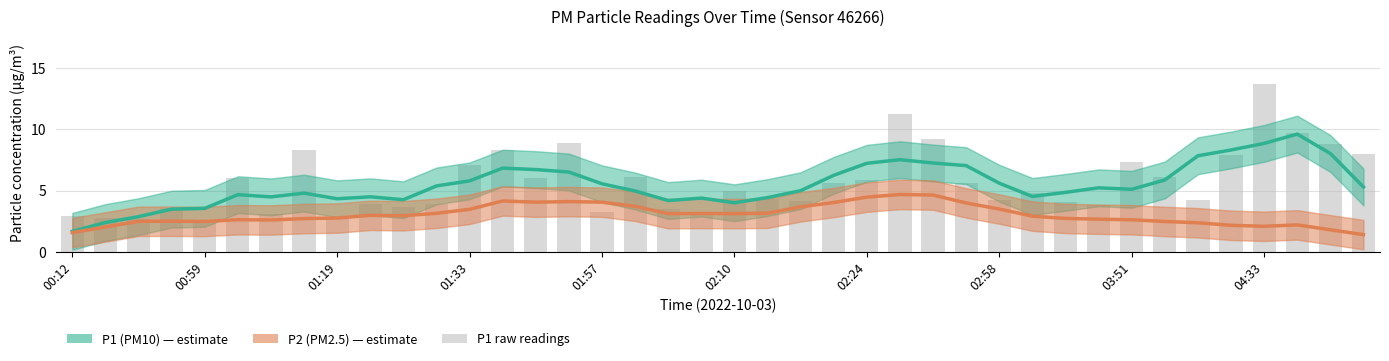

At how many categories does at least one series exceed 7?

9